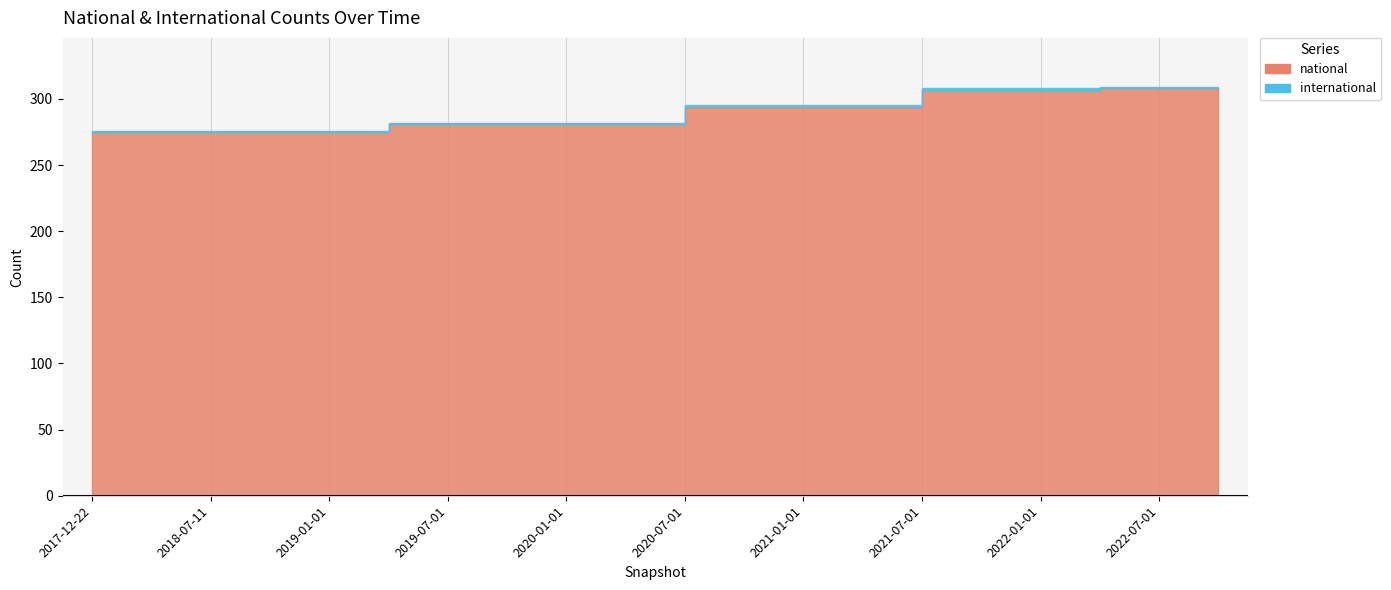

What is the value of the national point at the 15th from the left?

307